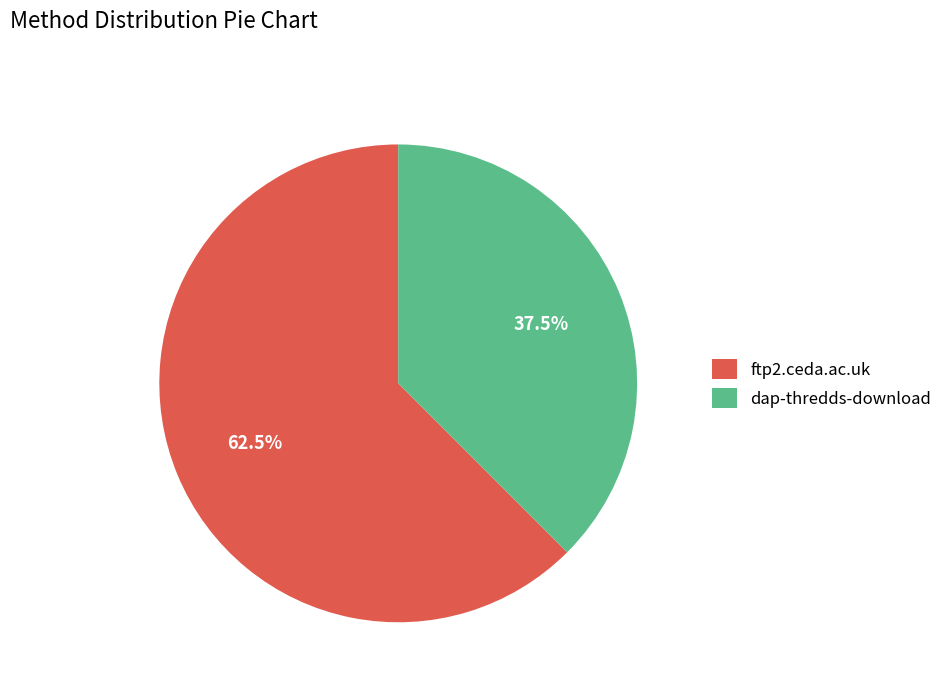

Does dap-thredds-download represent more than half of the total?

No